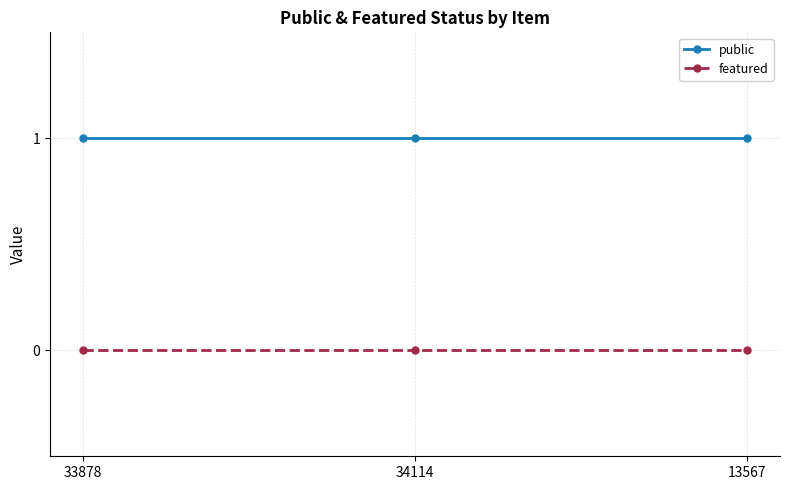

How many distinct data groups are displayed?

2